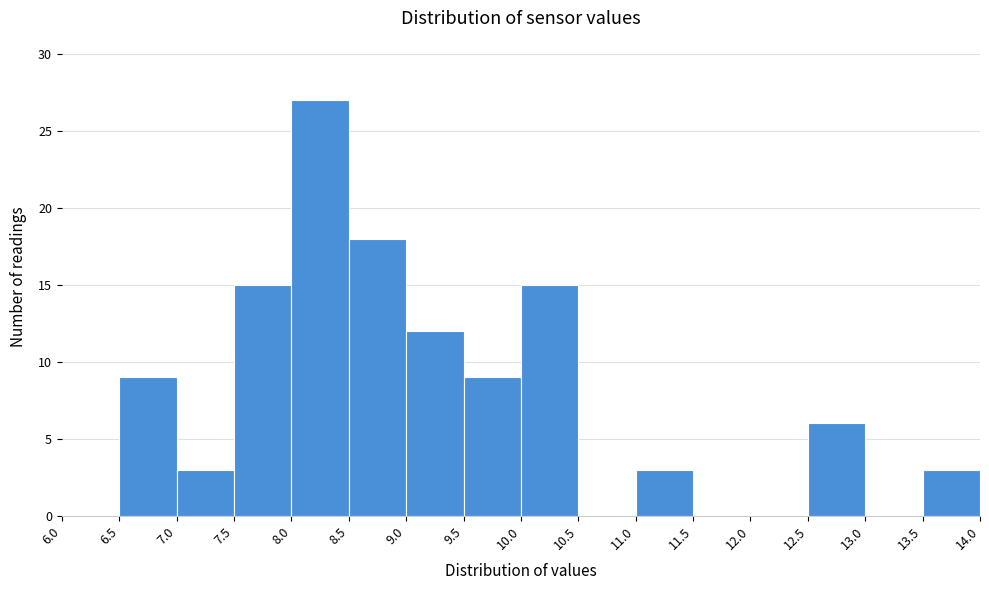

What is the height of the bar covering 11.0 to 11.5 on the x-axis? The values are not printed on the chart, so give them approximately, as read against the axis.

3